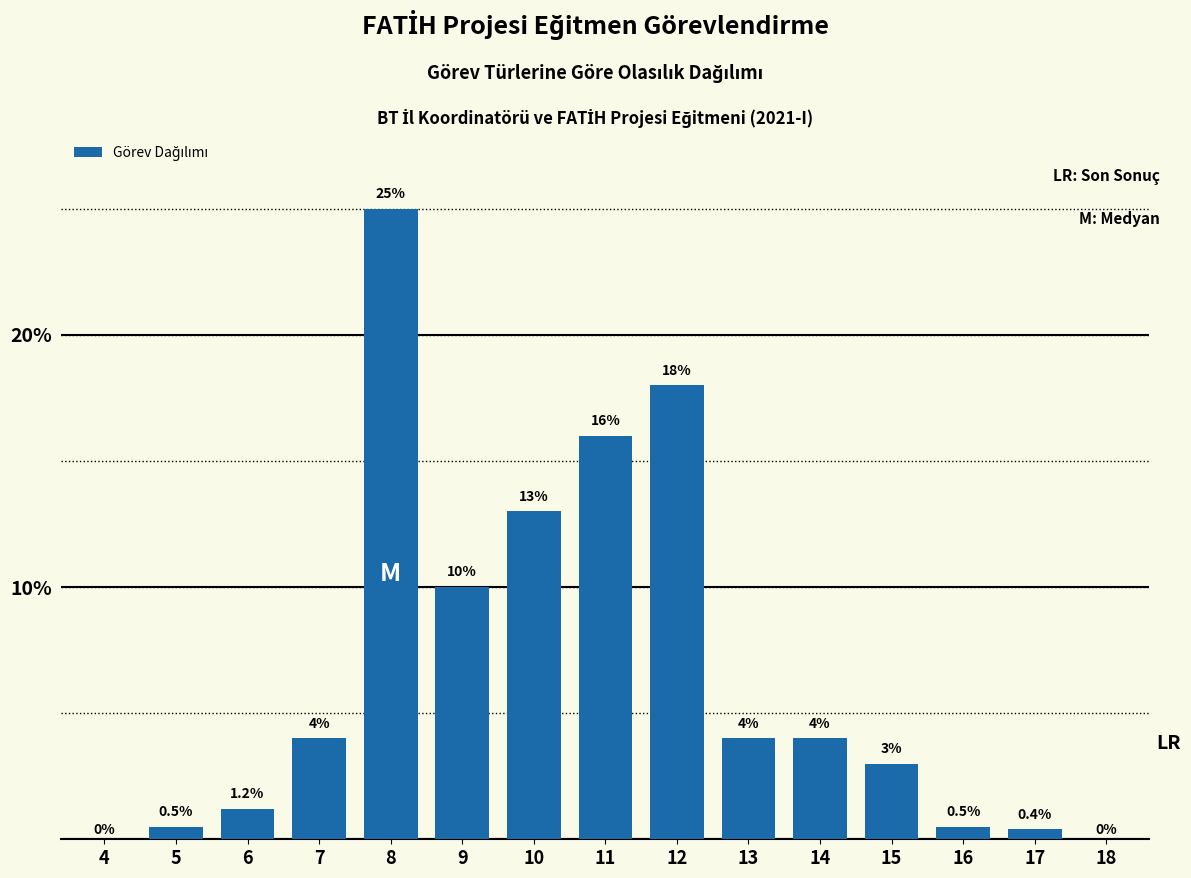

Reading right to left, list all the values displayed in this chart.

18=0.0	17=0.4	16=0.5	15=3.0	14=4.0	13=4.0	12=18.0	11=16.0	10=13.0	9=10.0	8=25.0	7=4.0	6=1.2	5=0.5	4=0.0